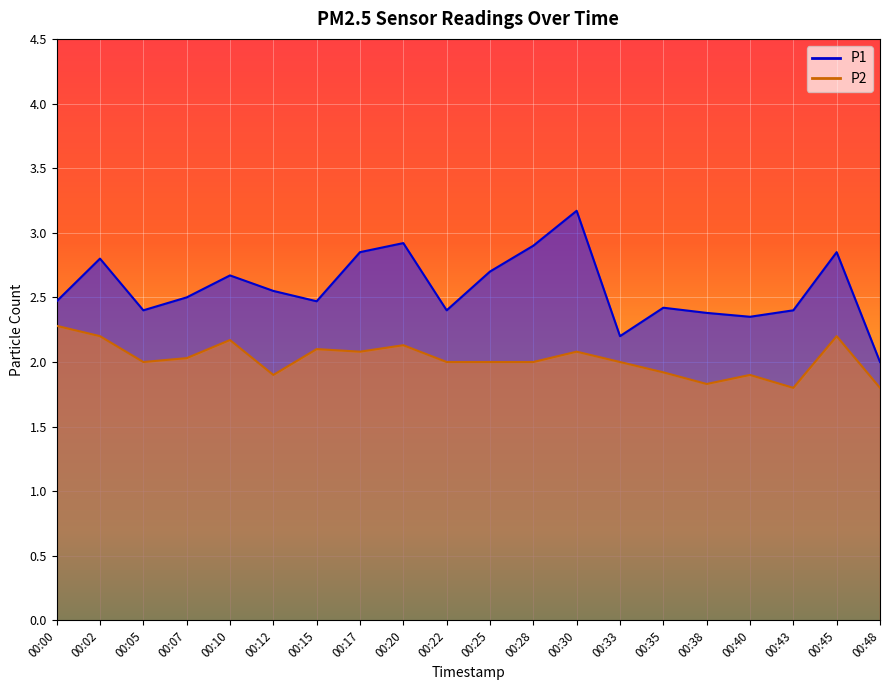

What is the difference between the P2 values at 00:20 and 00:48?

0.3